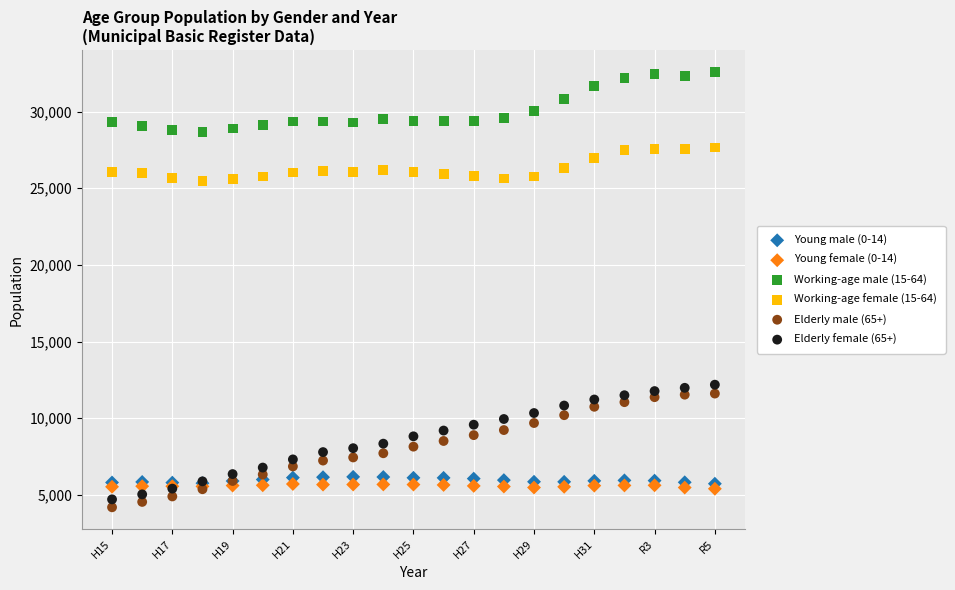

Which series contains the highest Y value?

Working-age male (15-64)